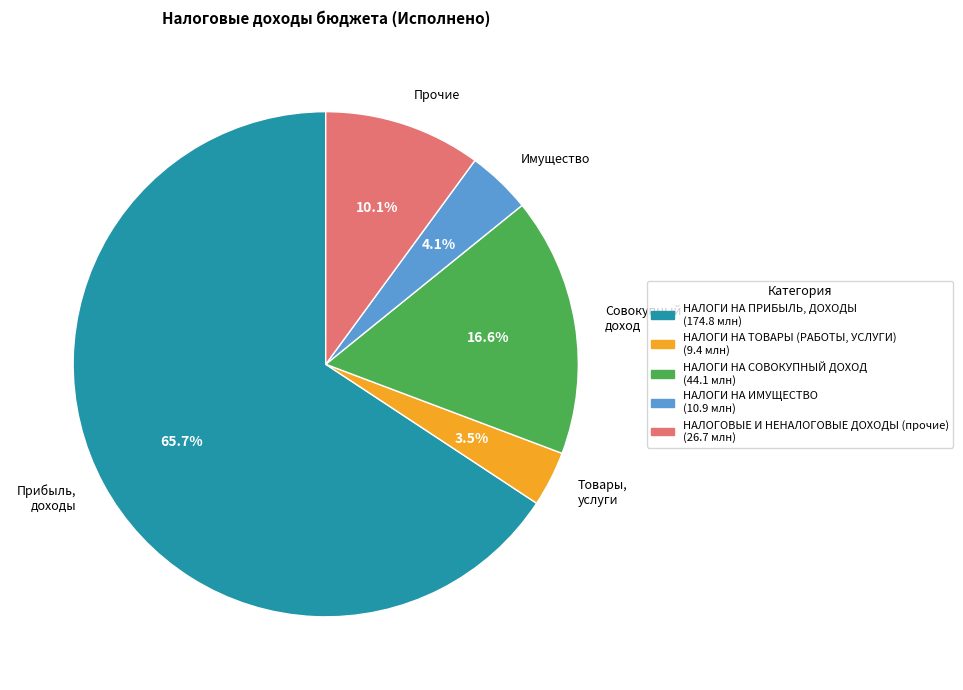

Which has a higher value, Товары, услуги or Прочие?

Прочие